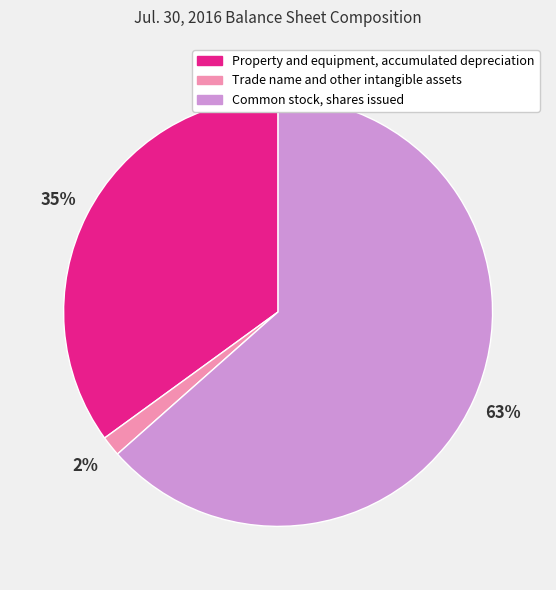

To the nearest percent, what is the difference between the Property and equipment, accumulated depreciation and Trade name and other intangible assets slice percentages?

33%